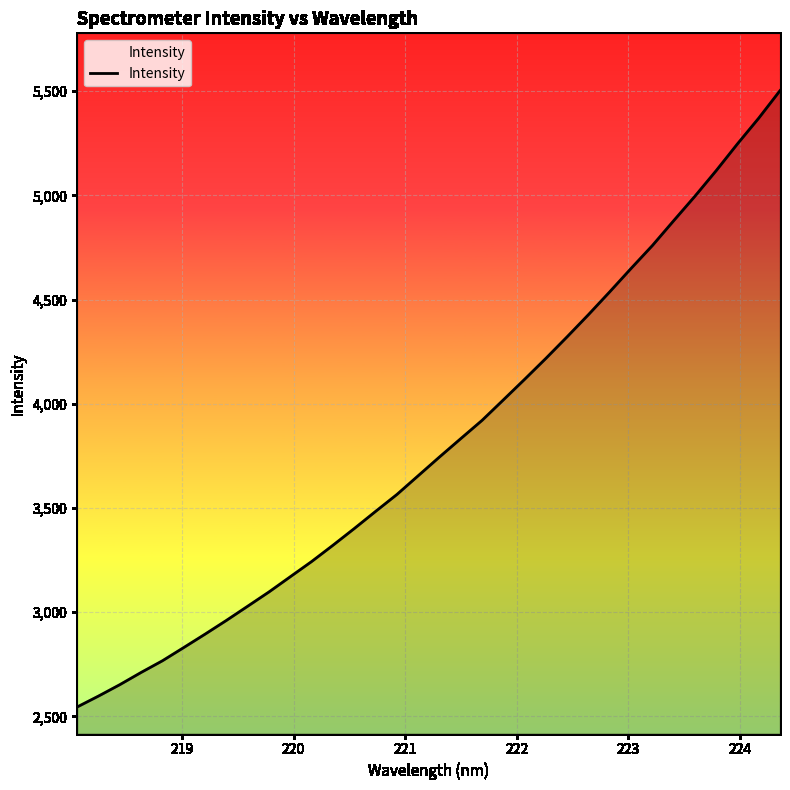

What is the greatest value displayed?

5502.6